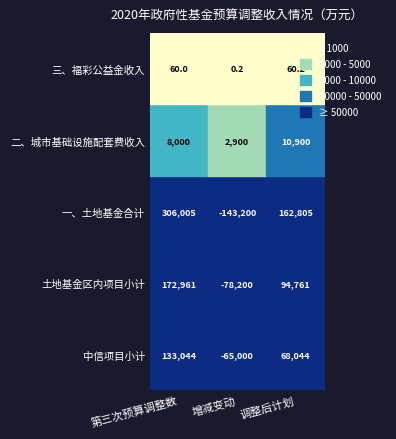

How many data points does each series have?

3